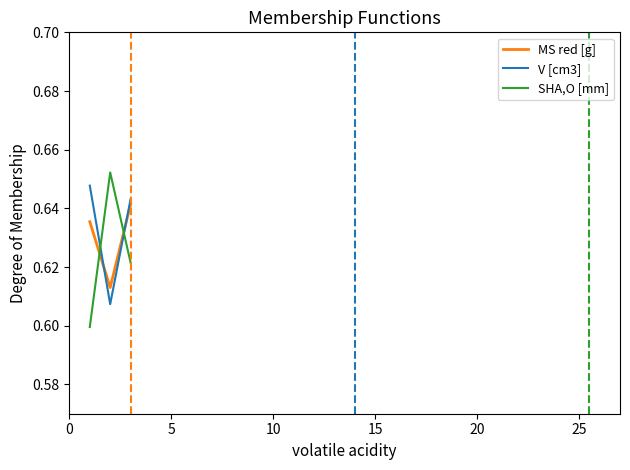

At how many categories does at least one series exceed 0?

3